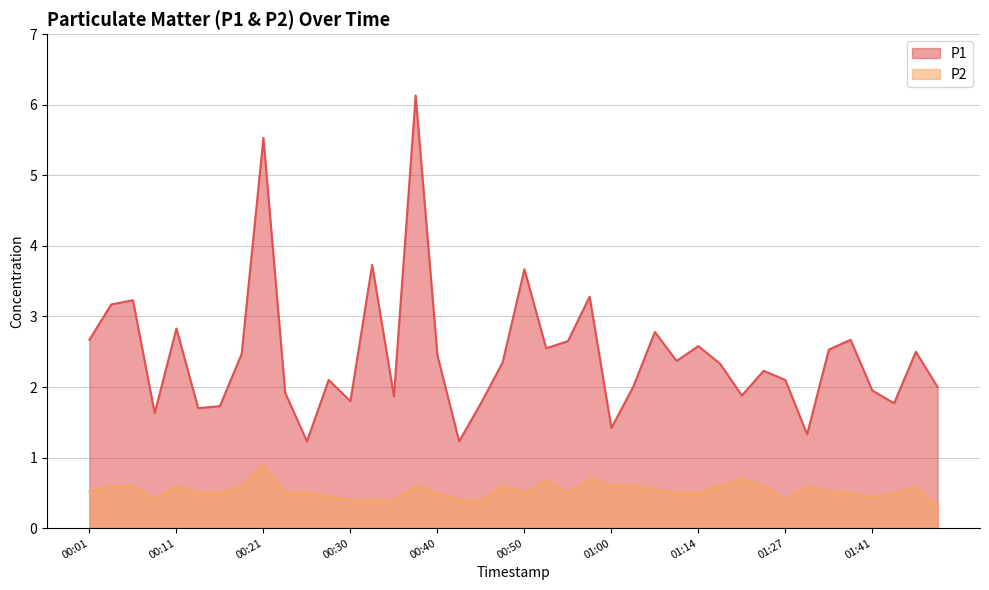

Which category has the highest value across all series?

00:38